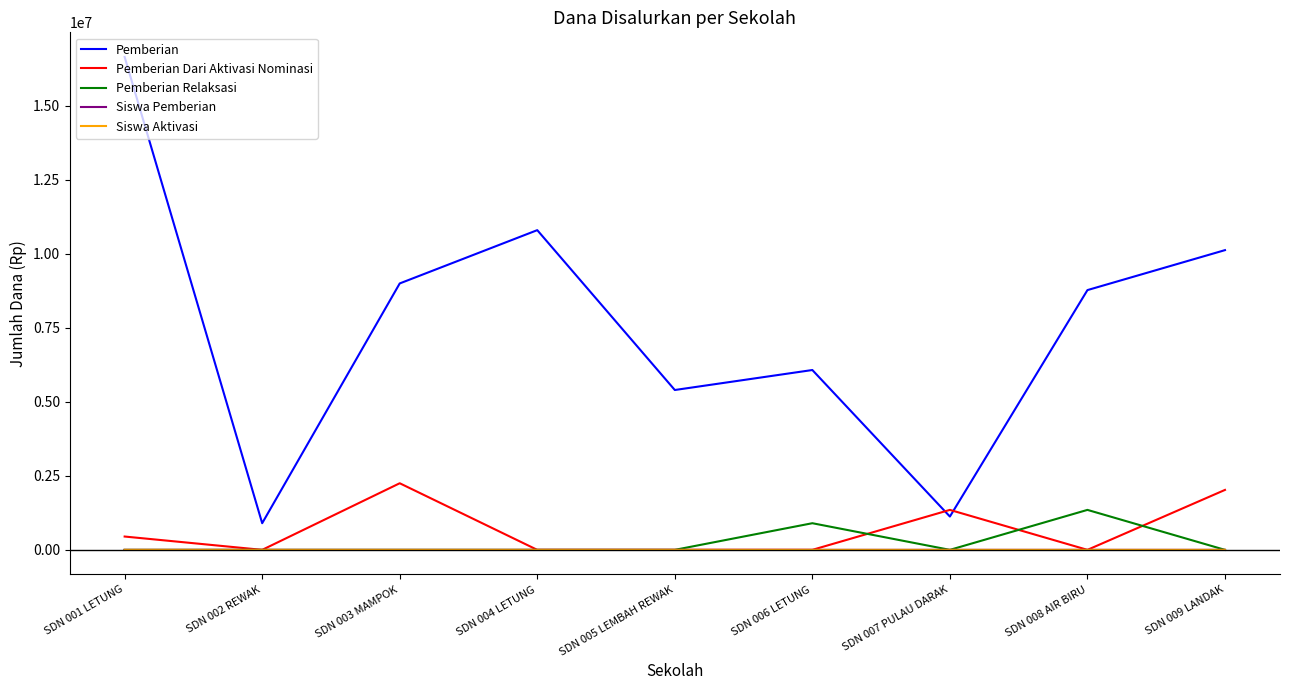

True or false: Pemberian and Pemberian Relaksasi intersect in this chart.

False